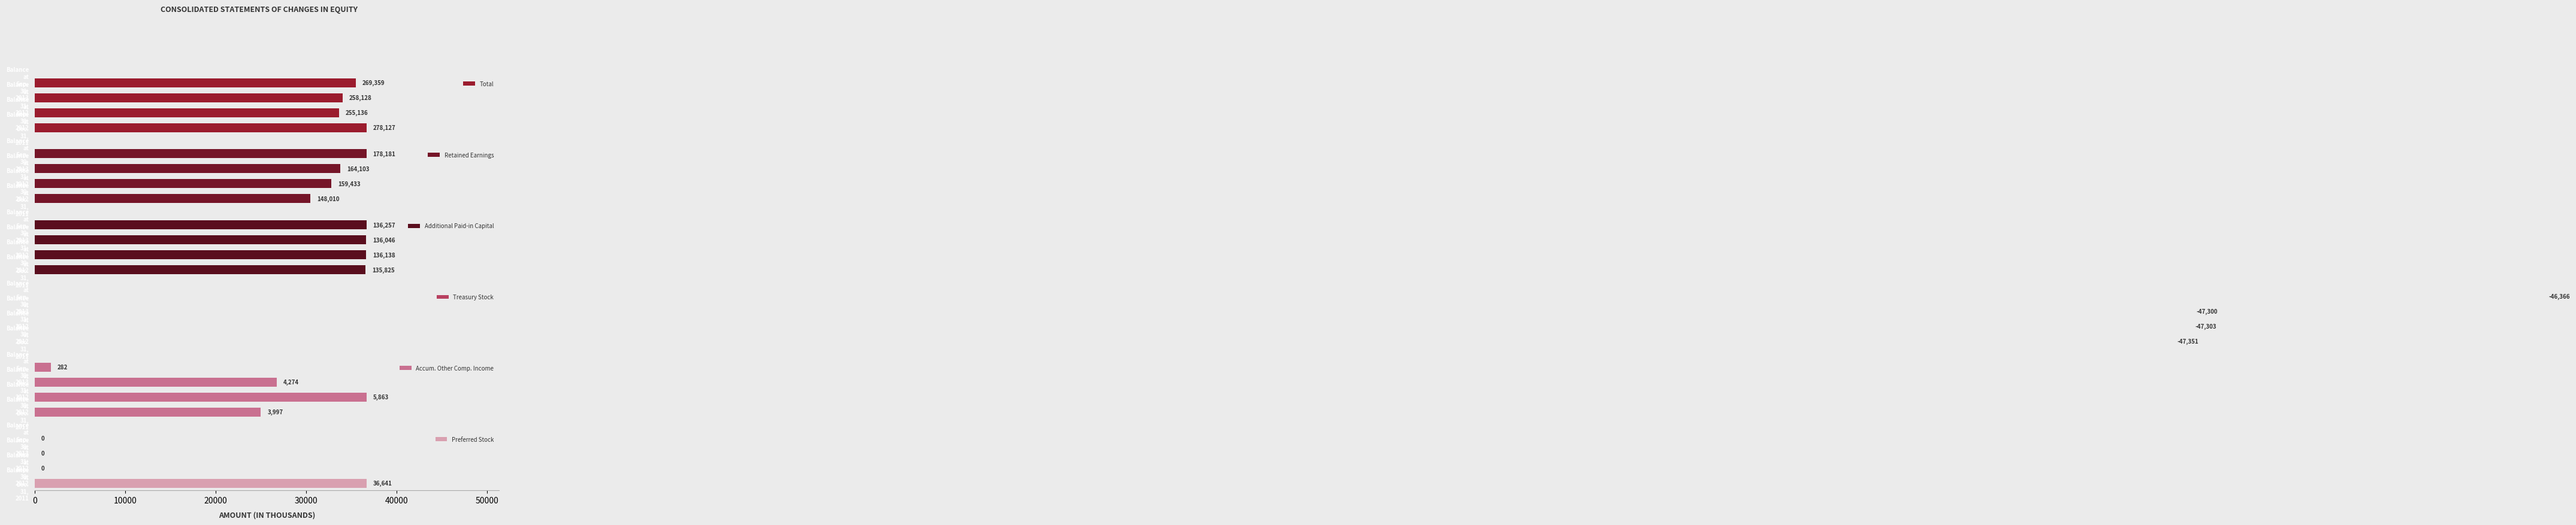

How many Preferred Stock values are between 0 and 36641?

4